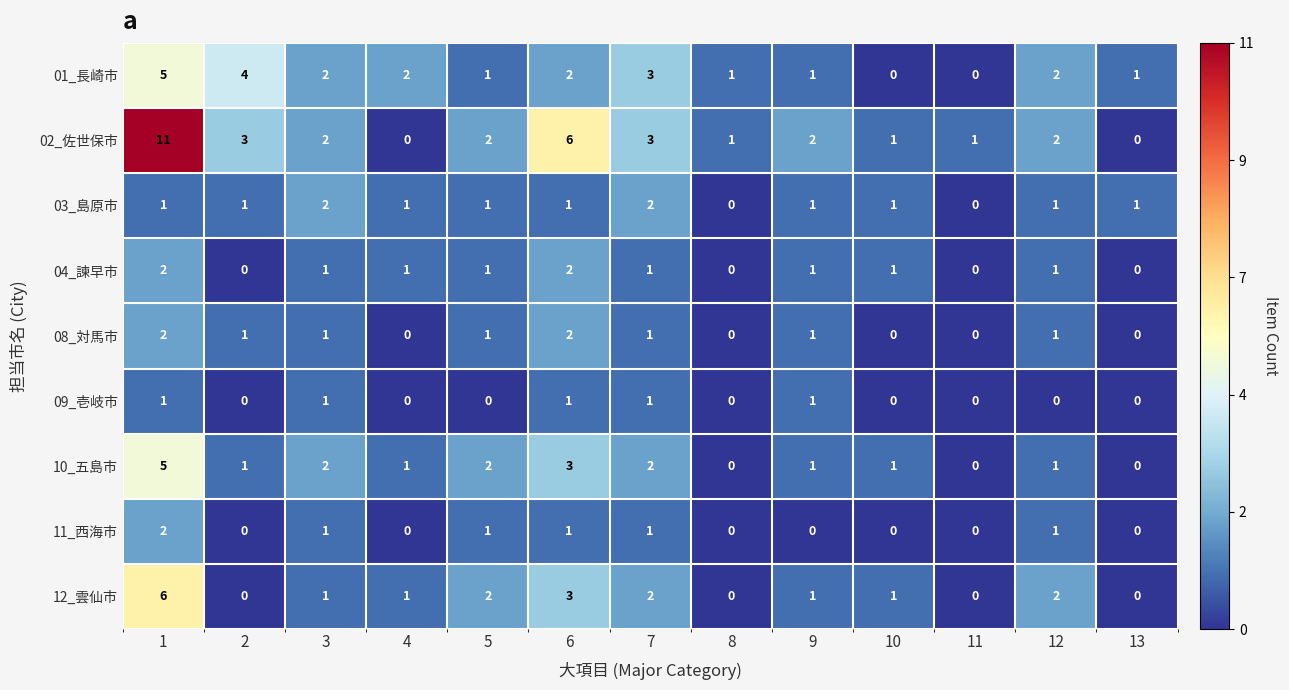

Which series changed the most between 6 and 7?

02_佐世保市